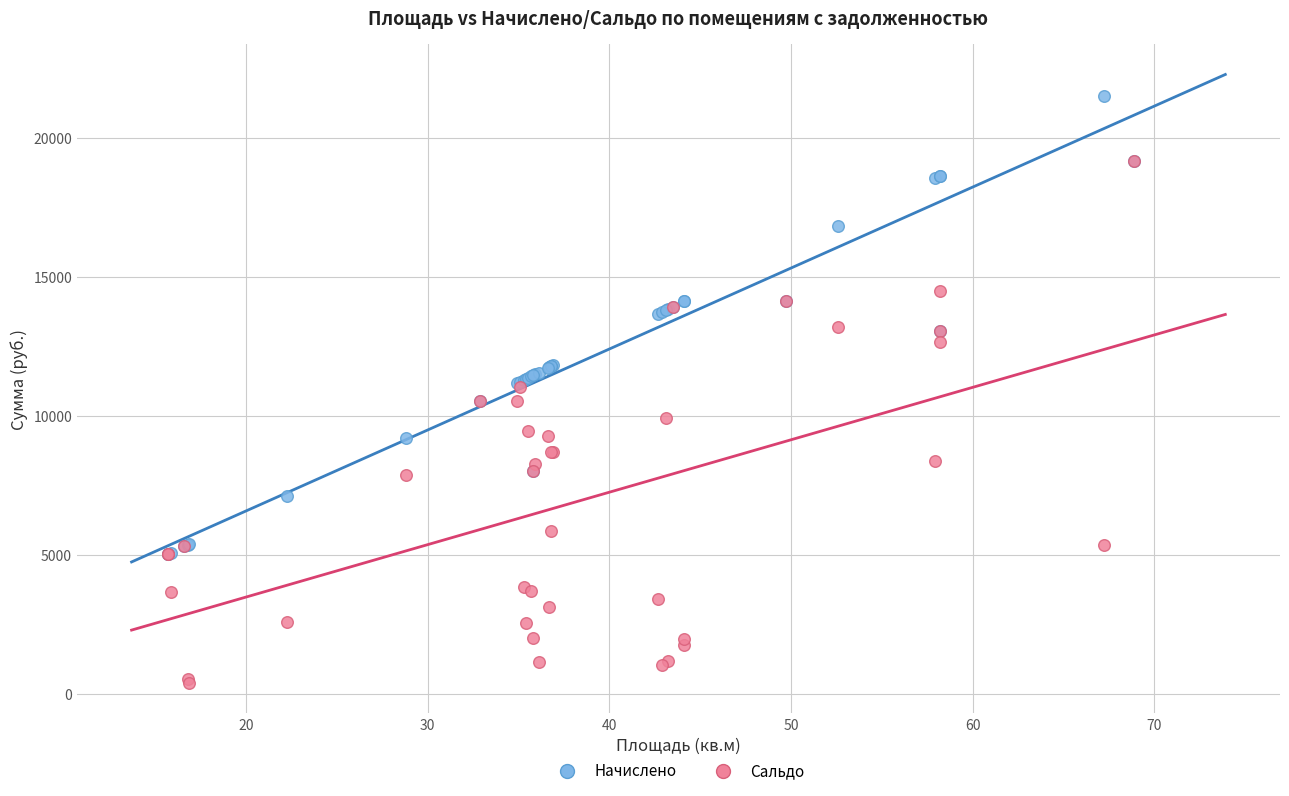

Which series reaches the minimum Y coordinate?

Сальдо